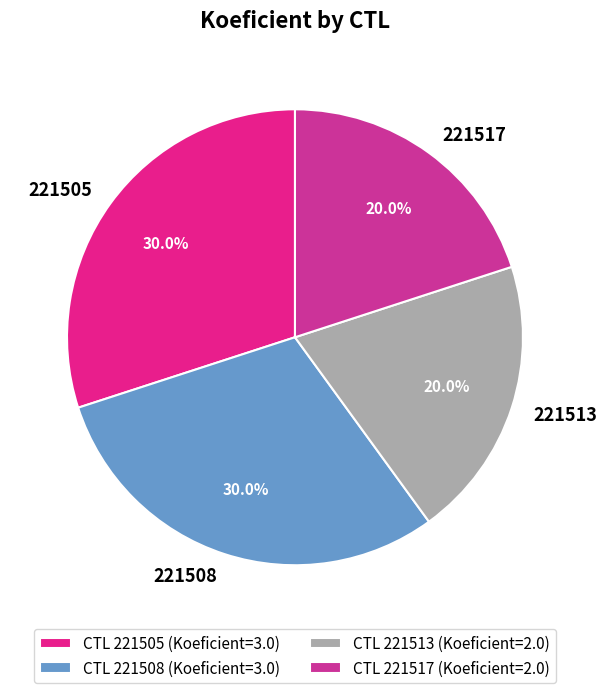

To the nearest percent, what percentage of the pie is 221517?

20%